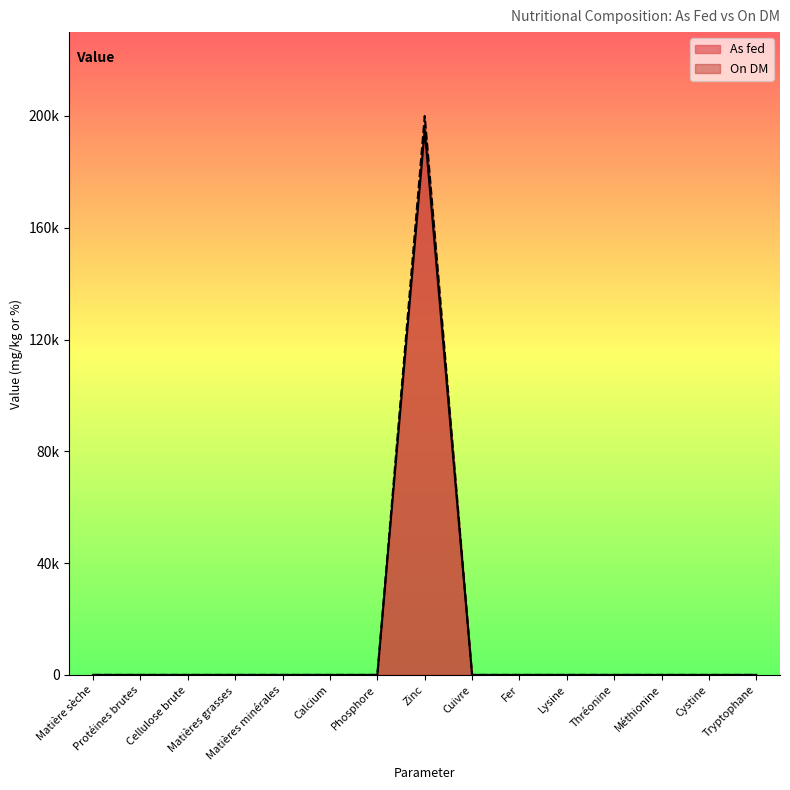

How many data points in On DM are above 0?

1